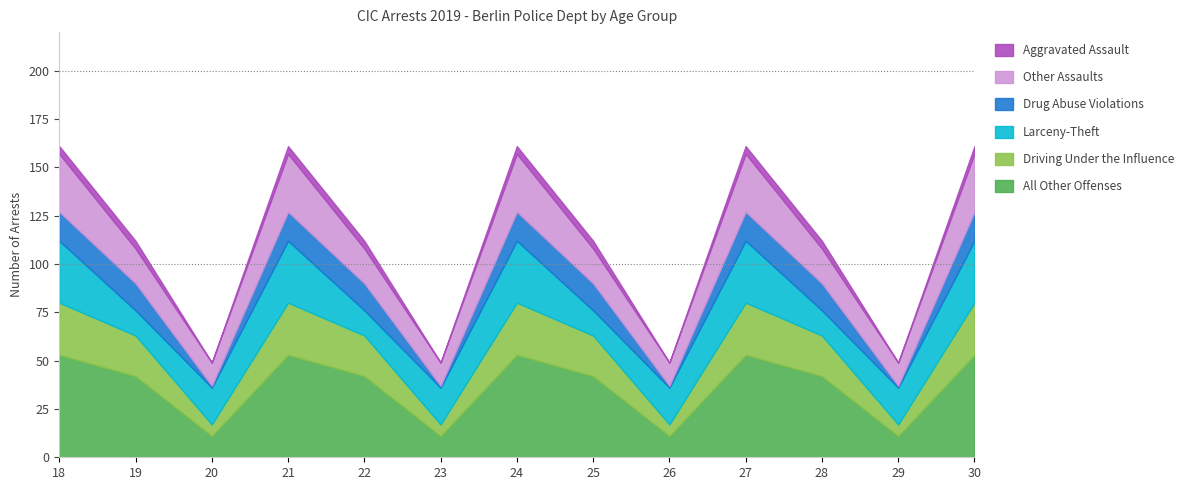

How many series are shown in this chart?

6